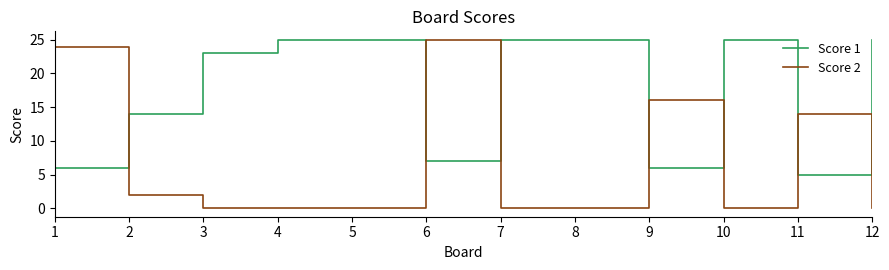

What is the total value across all series at 11?

19